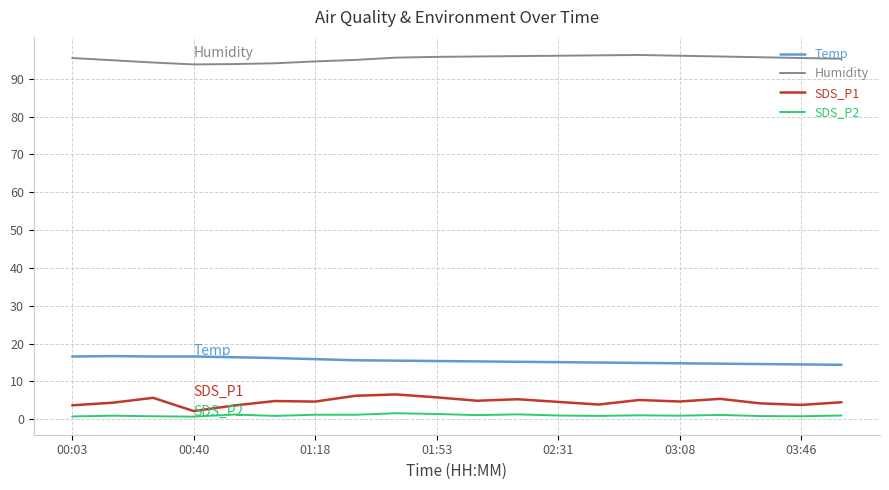

True or false: SDS_P1 has more than 2 interior local peaks.

True